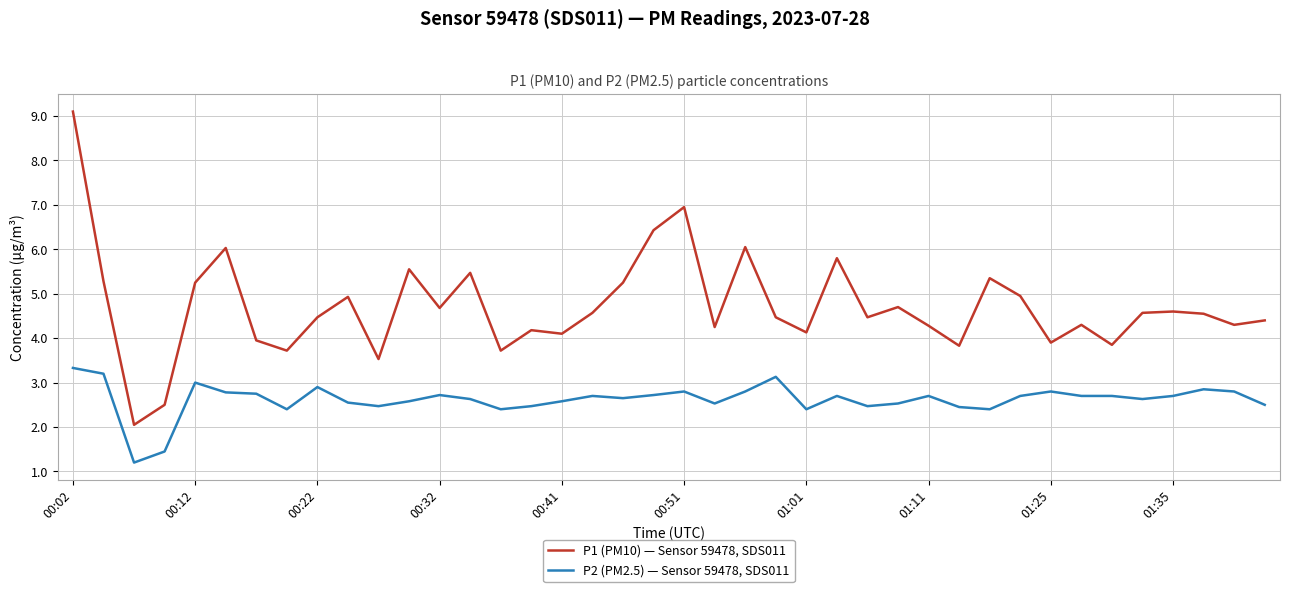

Which series has the largest range (max minus min)?

P1 (PM10) — Sensor 59478, SDS011